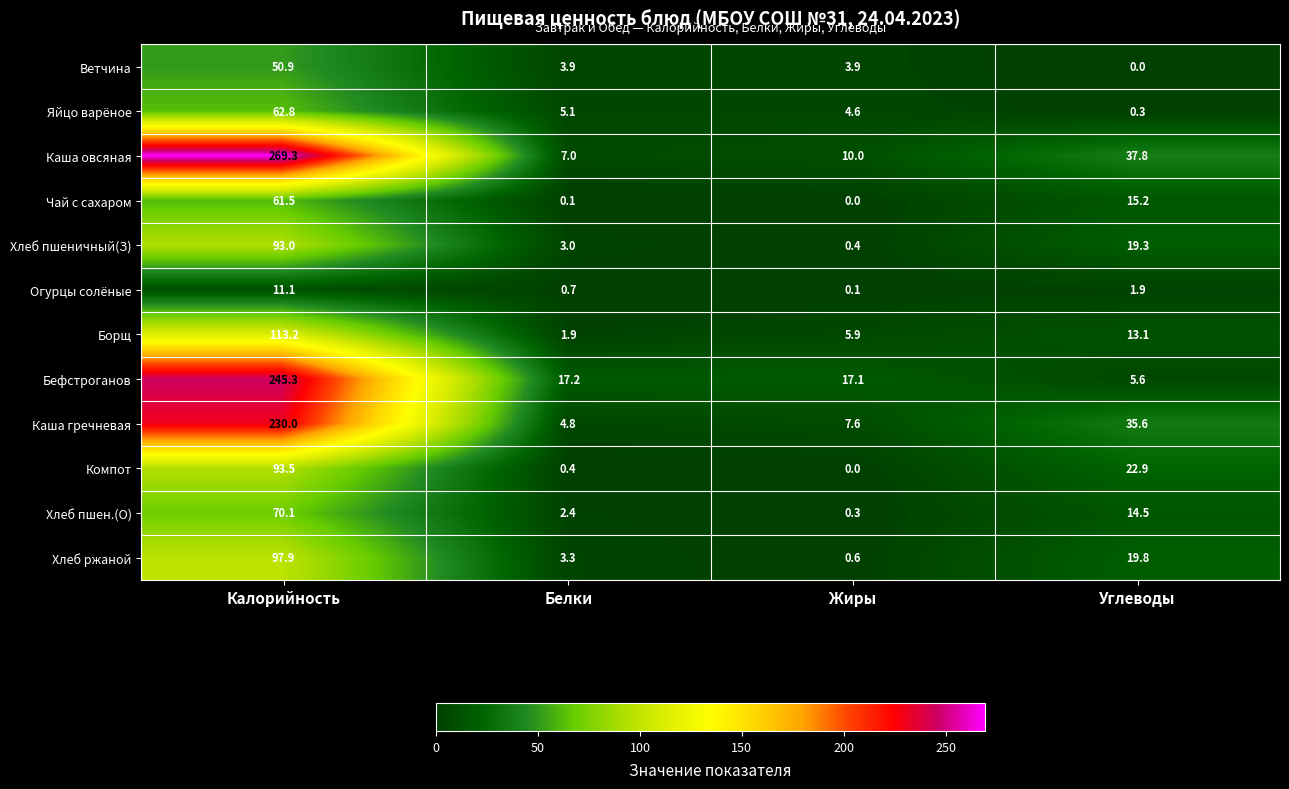

Rank the series by their maximum value, from highest to lowest.

Каша овсяная, Бефстроганов, Каша гречневая, Борщ, Хлеб ржаной, Компот, Хлеб пшеничный(З), Хлеб пшен.(О), Яйцо варёное, Чай с сахаром, Ветчина, Огурцы солёные